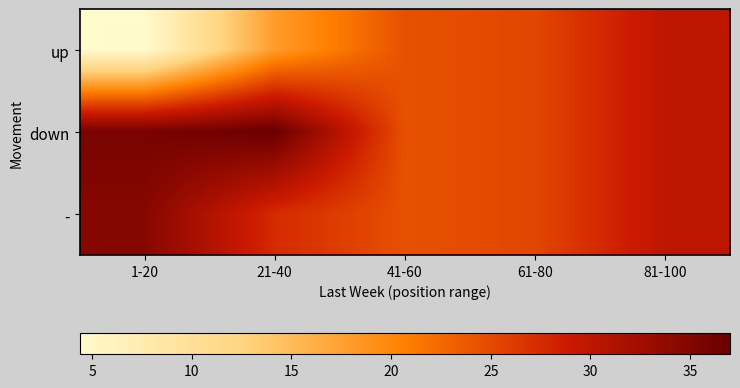

List the series in order of their peak value, lowest first.

up, -, down